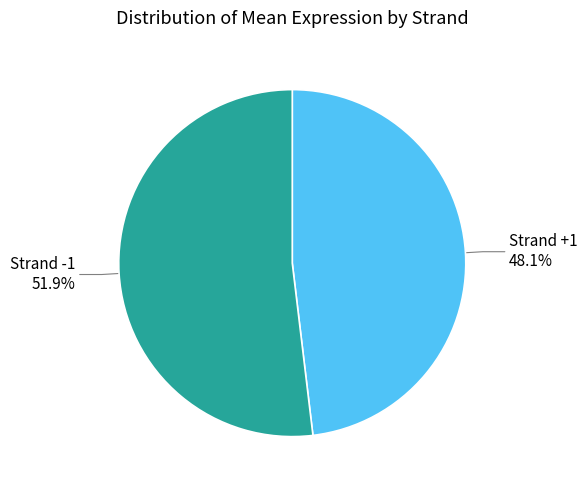

Is there any slice that represents more than half of the pie?

Yes